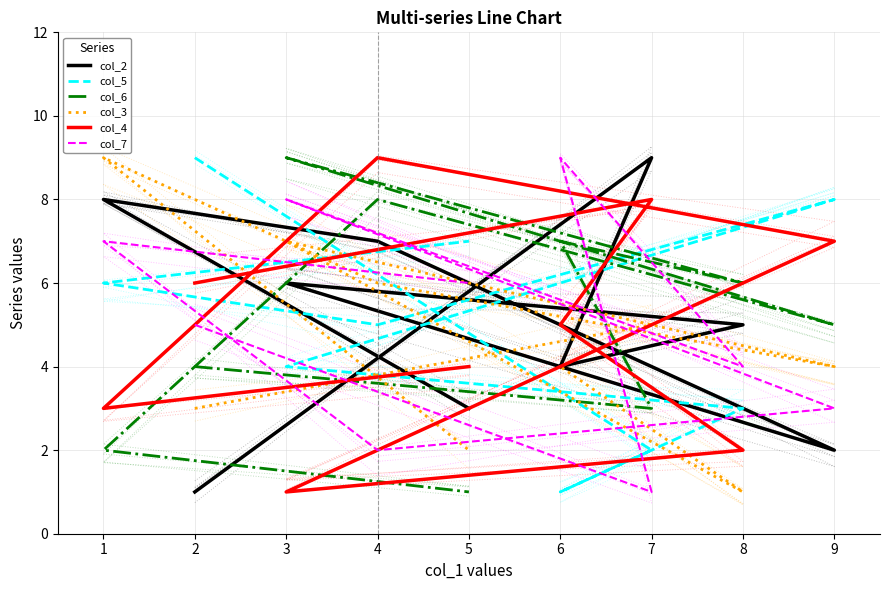

Between 4 and 5, which series saw the biggest shift?

col_6